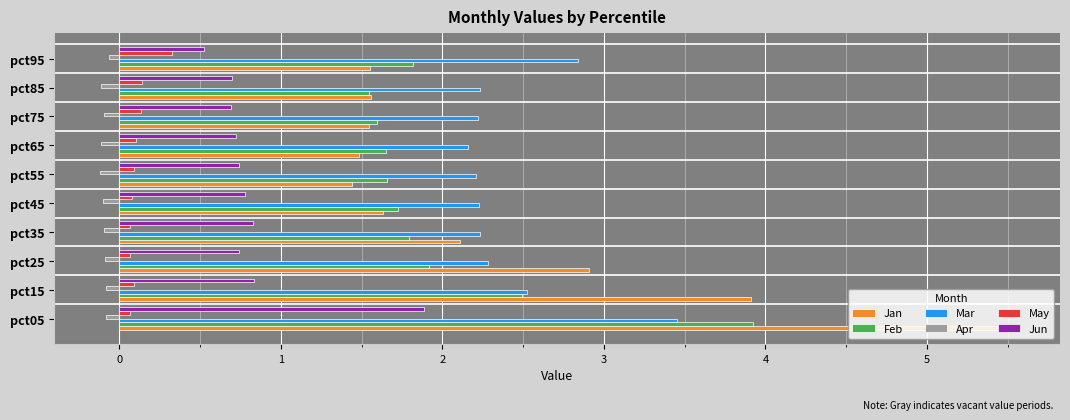

Which series changed the most between pct05 and pct15?

Jan